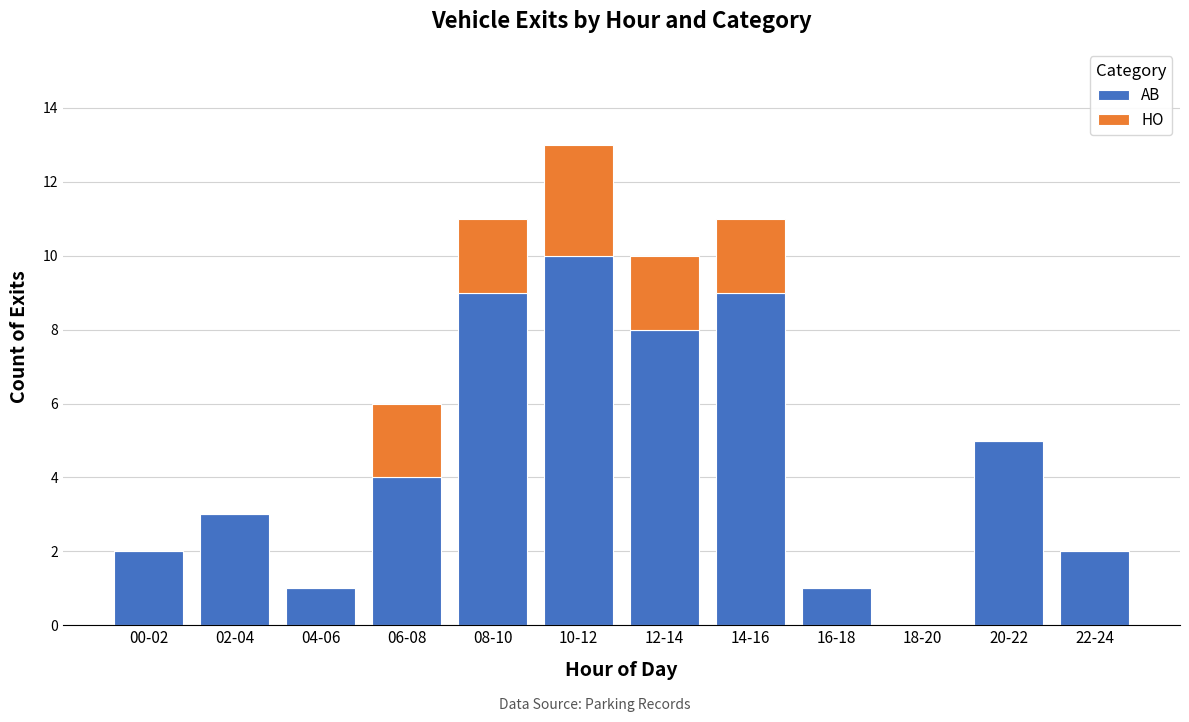

What is the highest value of the AB series?

10